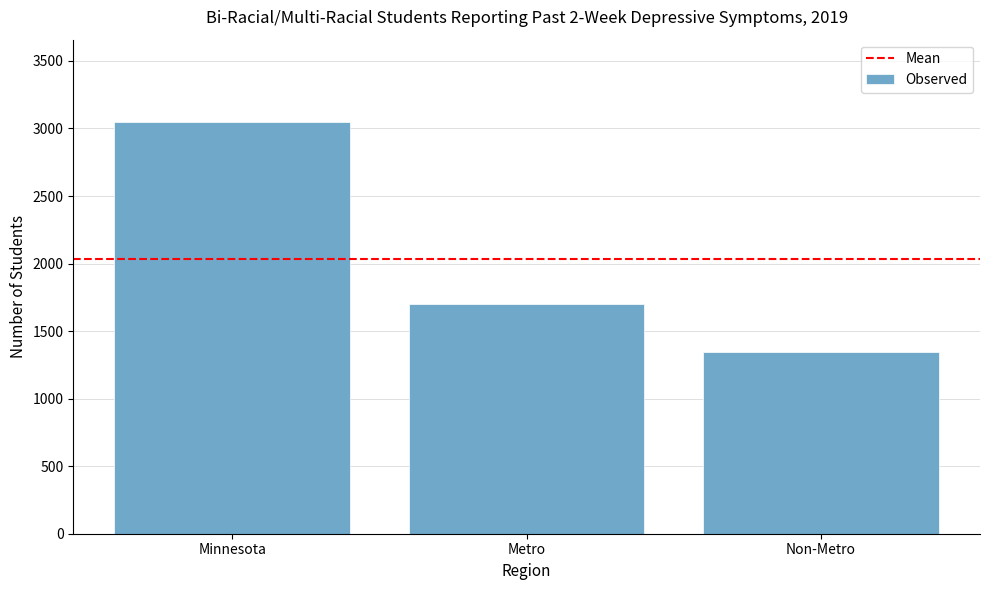

How many bars are there in total?

3